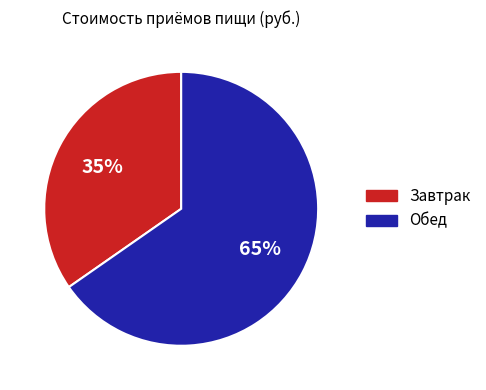

To the nearest percent, what is the combined percentage of Завтрак and Обед?

100%